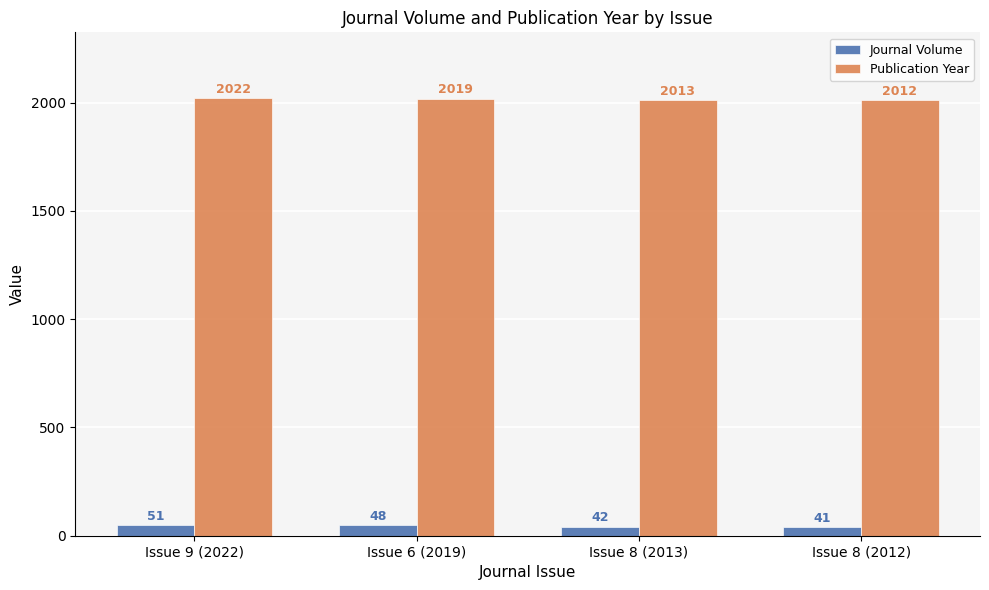

What is the difference between the highest and lowest values at Issue 8 (2012)?

1971